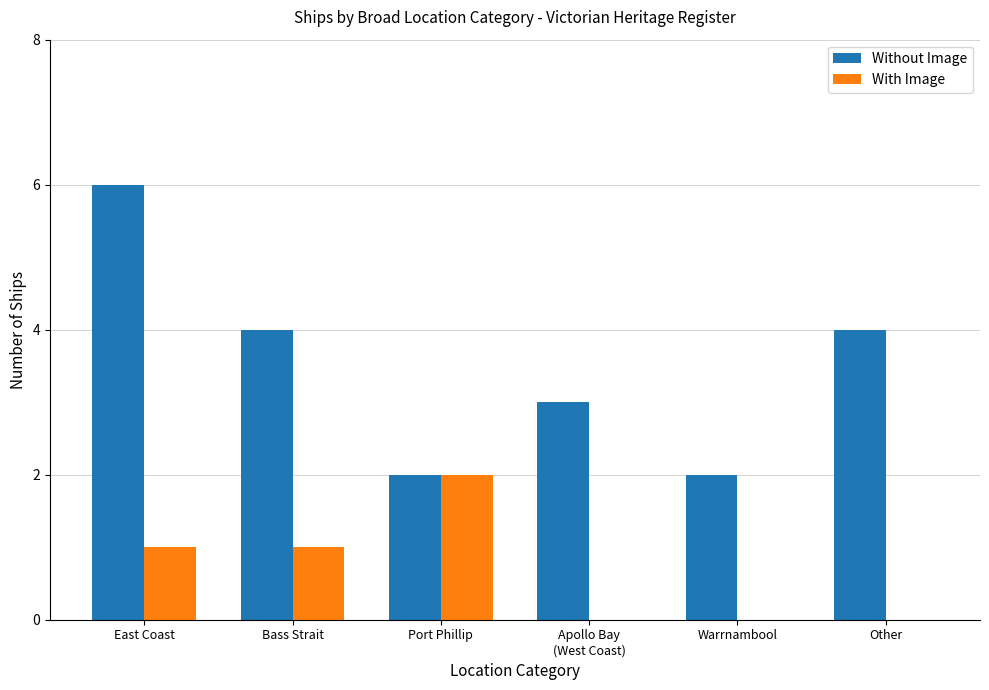

At which label does With Image reach its peak?

Port Phillip